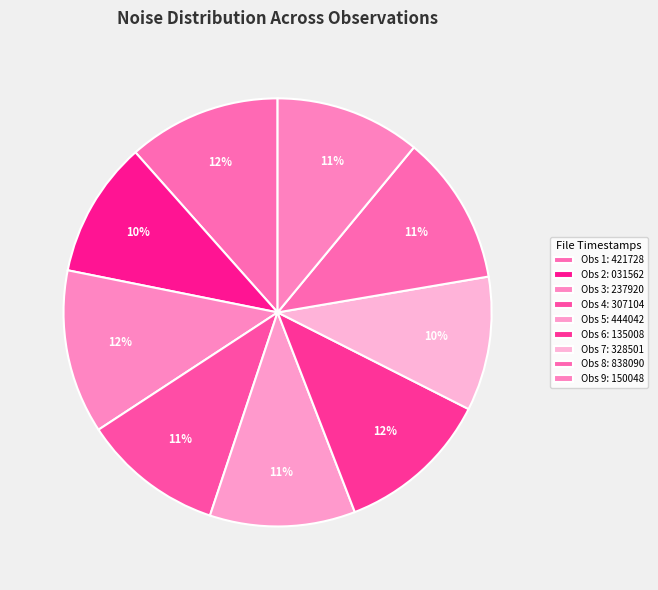

How many slices are in this pie chart?

9